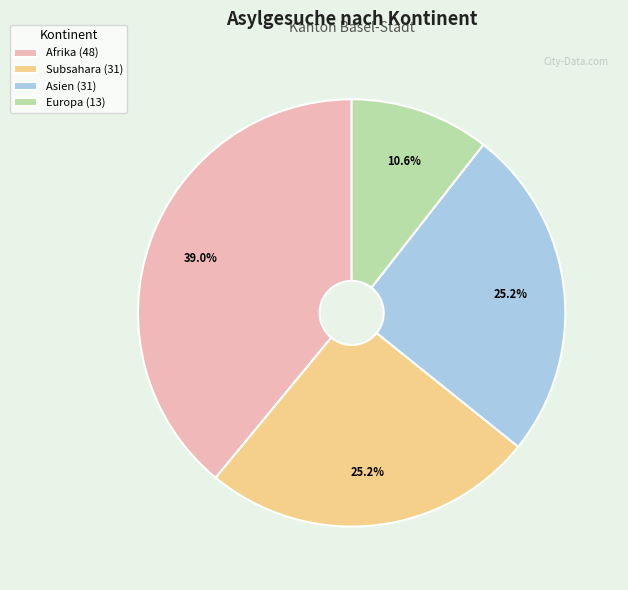

Which category has the smallest portion of the pie?

Europa (13)